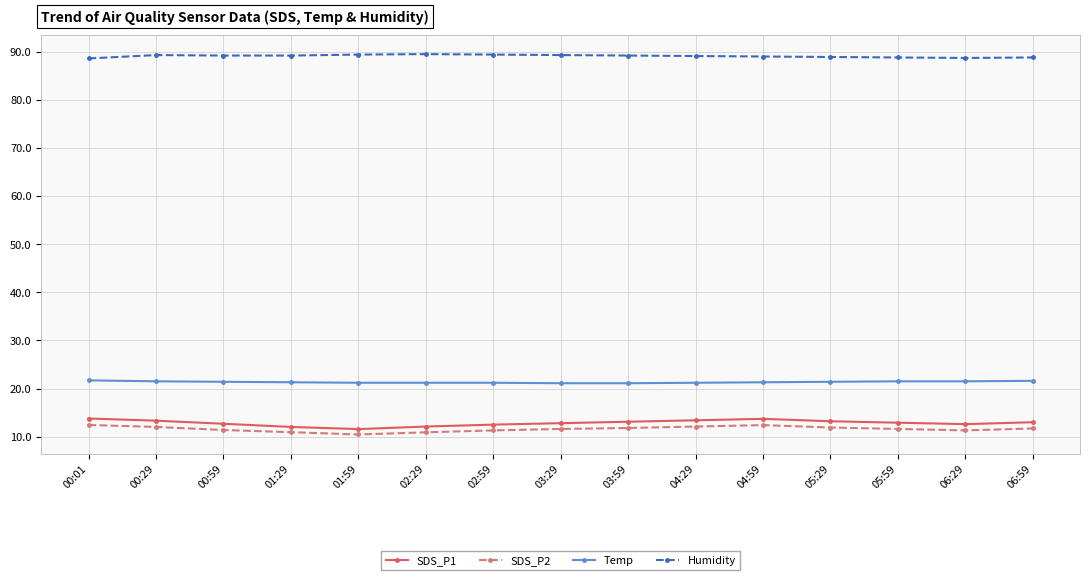

True or false: Humidity and SDS_P1 intersect in this chart.

False